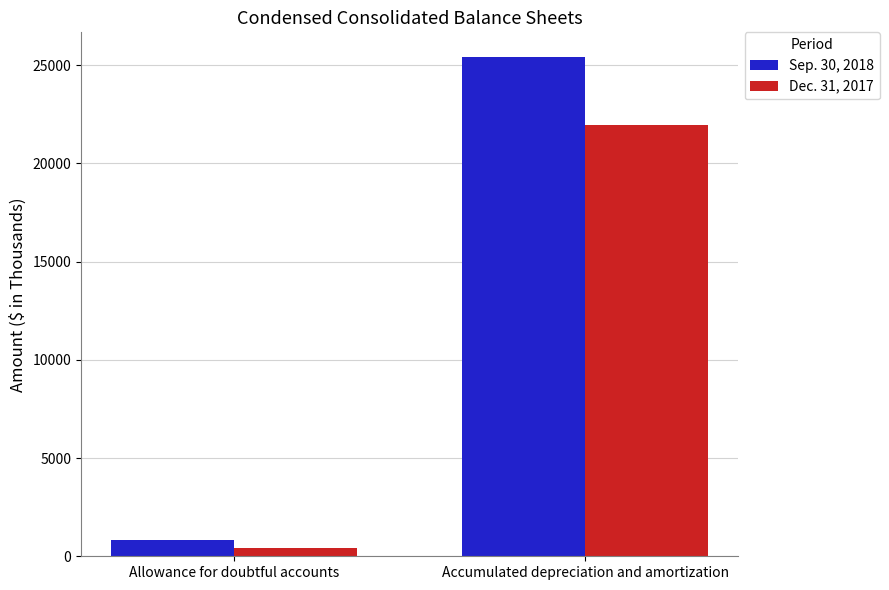

What is the value of the Dec. 31, 2017 bar at the 2nd from the left?

21924